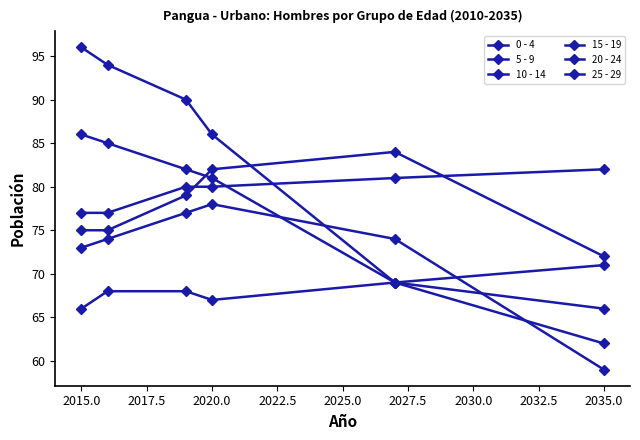

How many values in the 5 - 9 series are below 90?

3